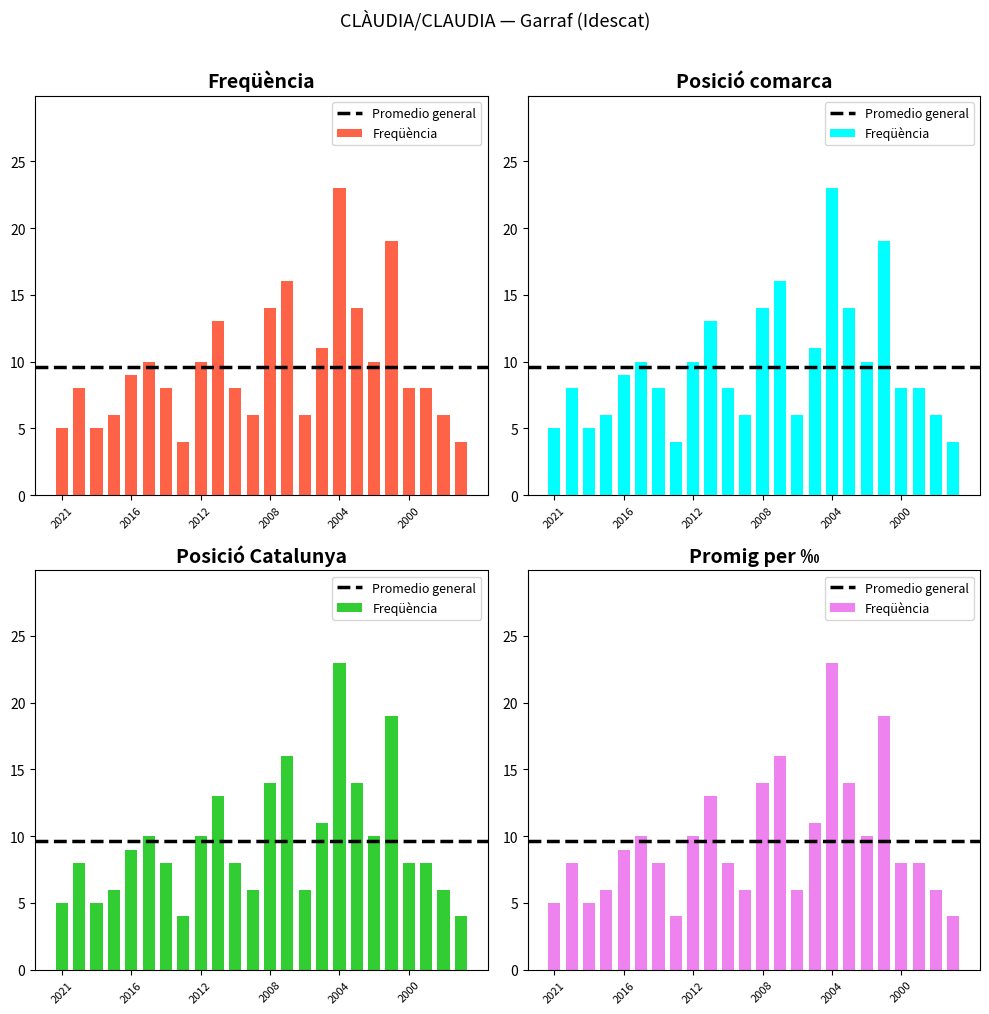

The value at 2019 is 8. True or false?

True